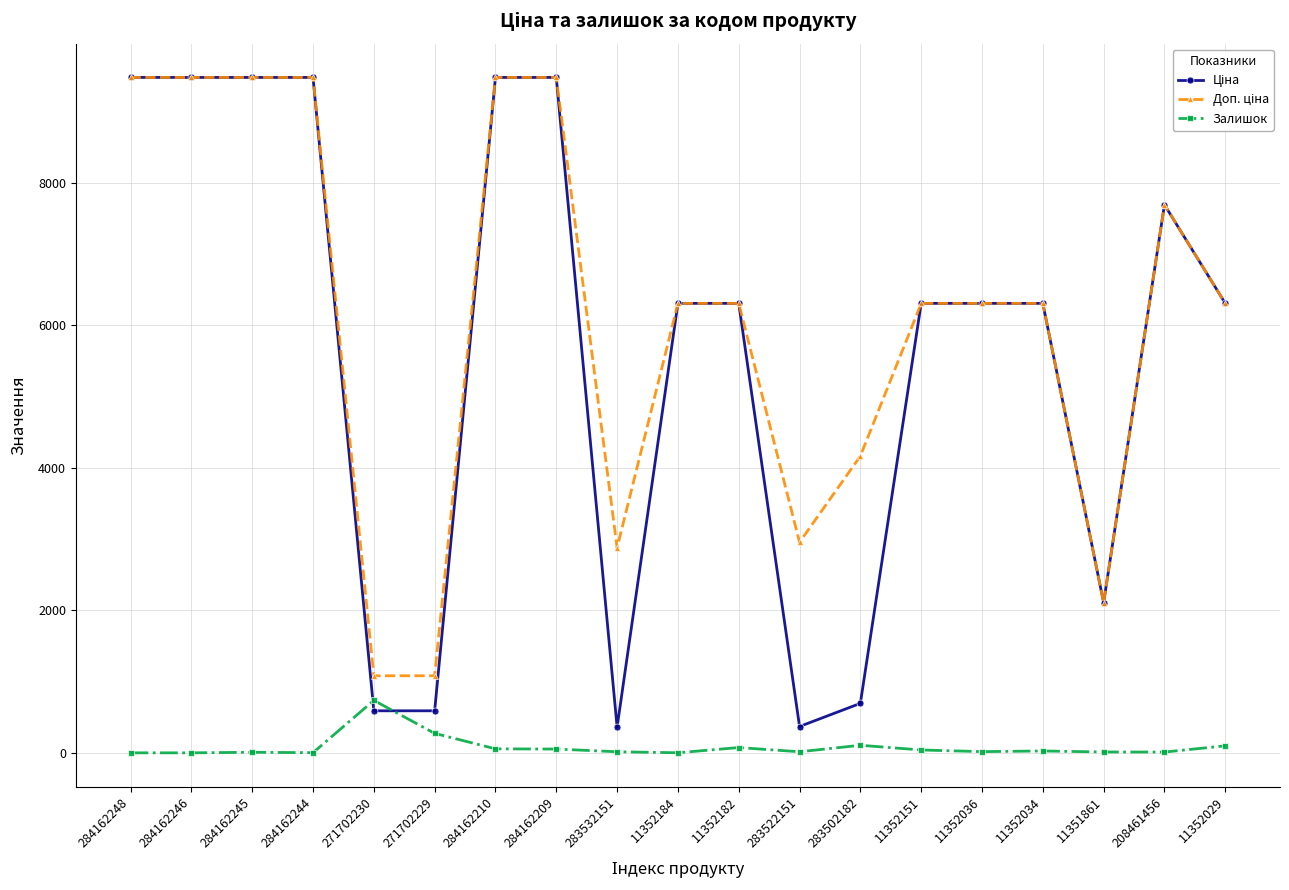

At how many categories does at least one series exceed 7494?

7